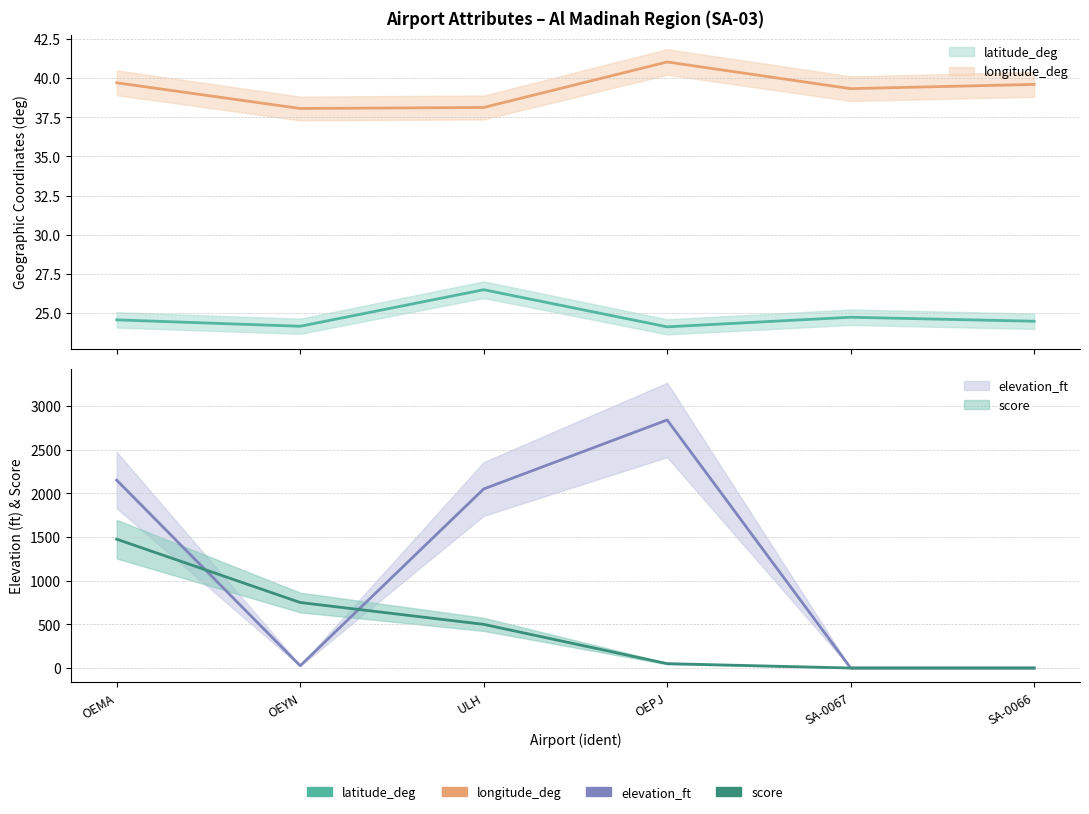

Which has a higher value, SA-0067 or SA-0066?

SA-0067